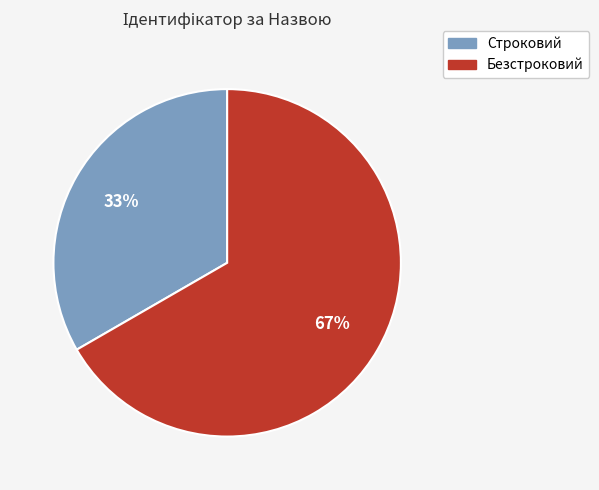

Do Безстроковий and Строковий together represent more than half of the pie?

Yes